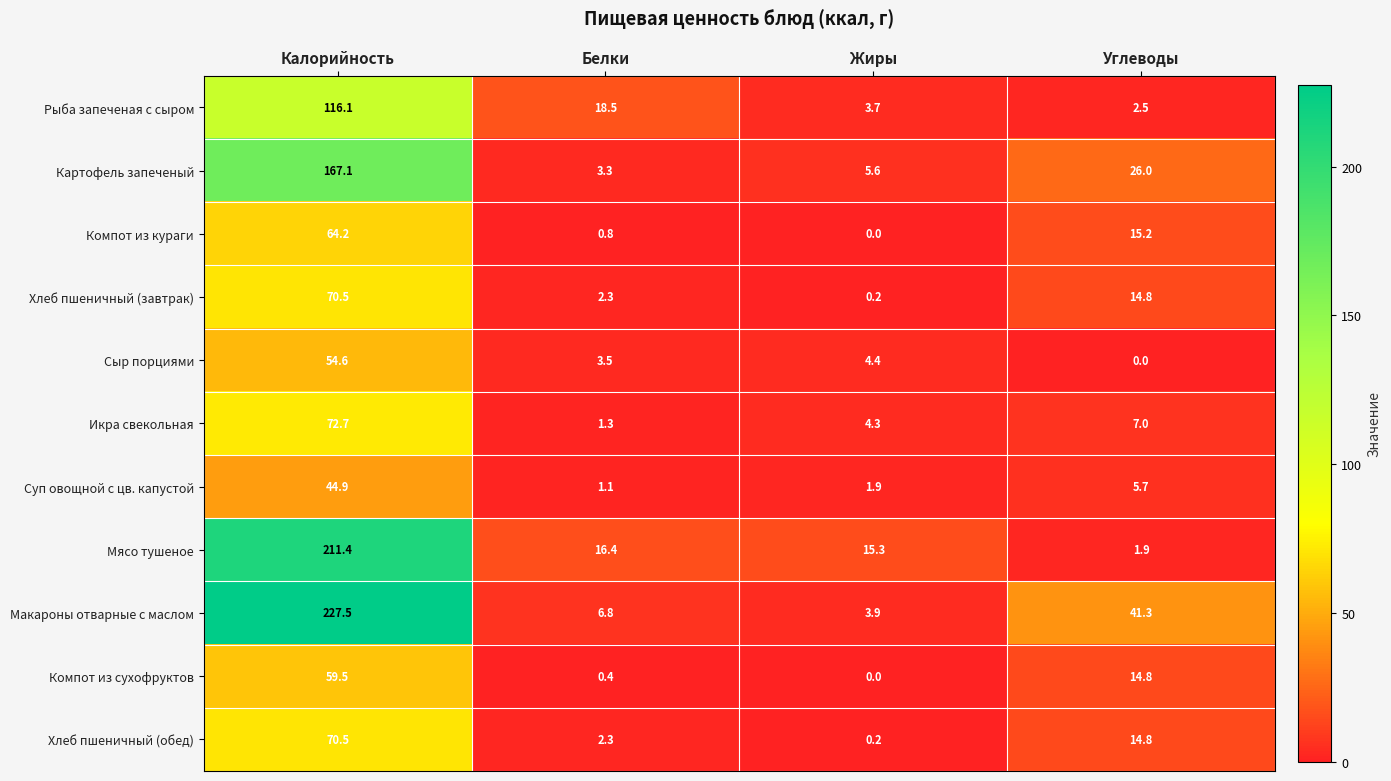

What is the difference between the second highest and second lowest values in the Хлеб пшеничный (завтрак) series?

12.5